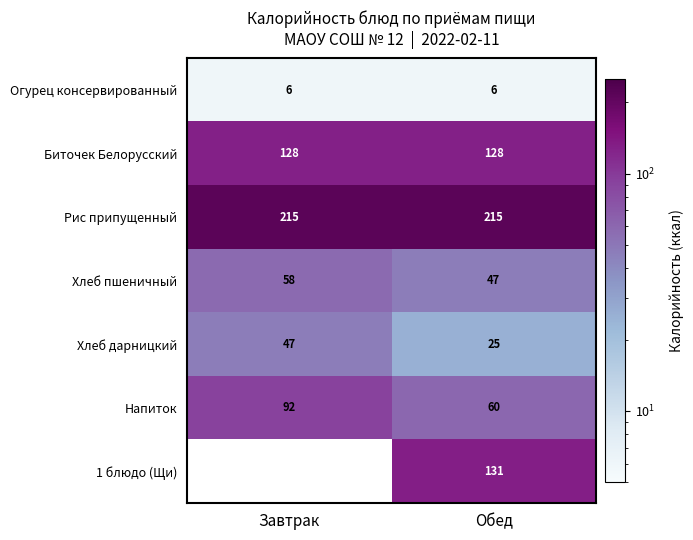

True or false: Рис припущенный has a value of 129.1 at Завтрак.

False